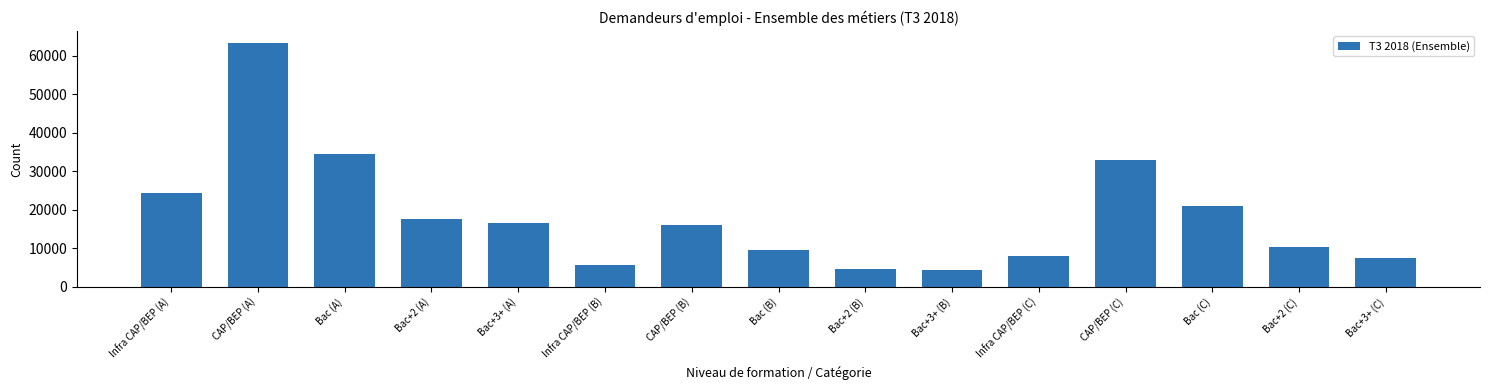

Reading left to right, extract all data points from this chart.

24500	63300	34400	17540	16580	5620	15990	9680	4720	4420	8120	33060	20910	10350	7520